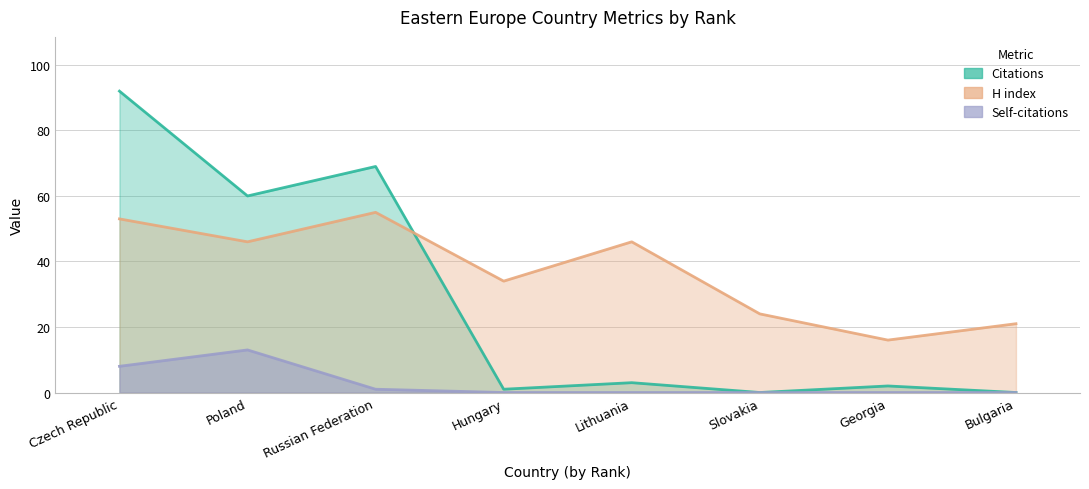

What is the difference between the highest and lowest values at Czech Republic?

84